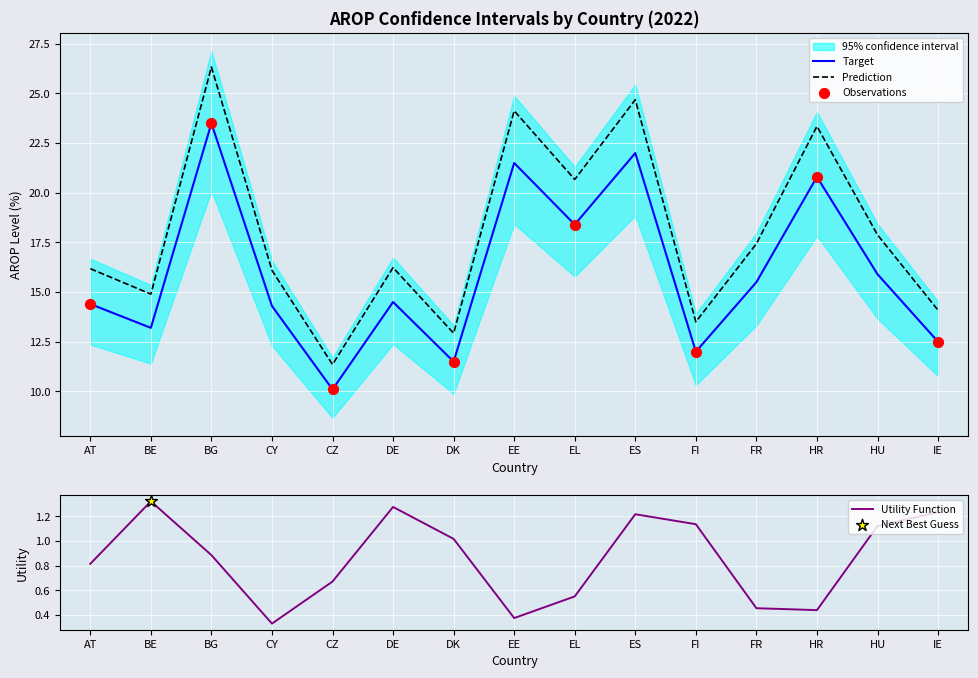

What is the approximate value of Prediction at DK?

12.9